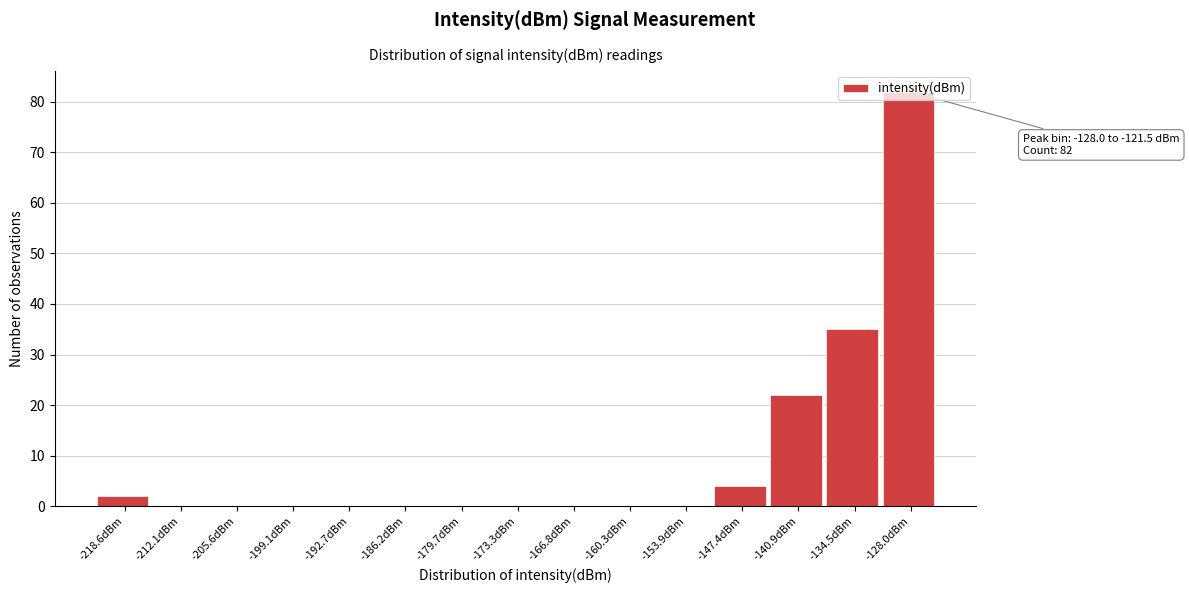

Between -147.4dBm and -173.3dBm, which is larger?

-147.4dBm